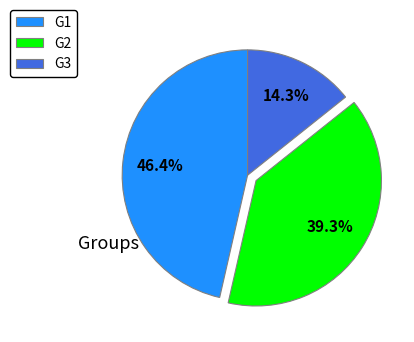

Which slice is the smallest?

G3